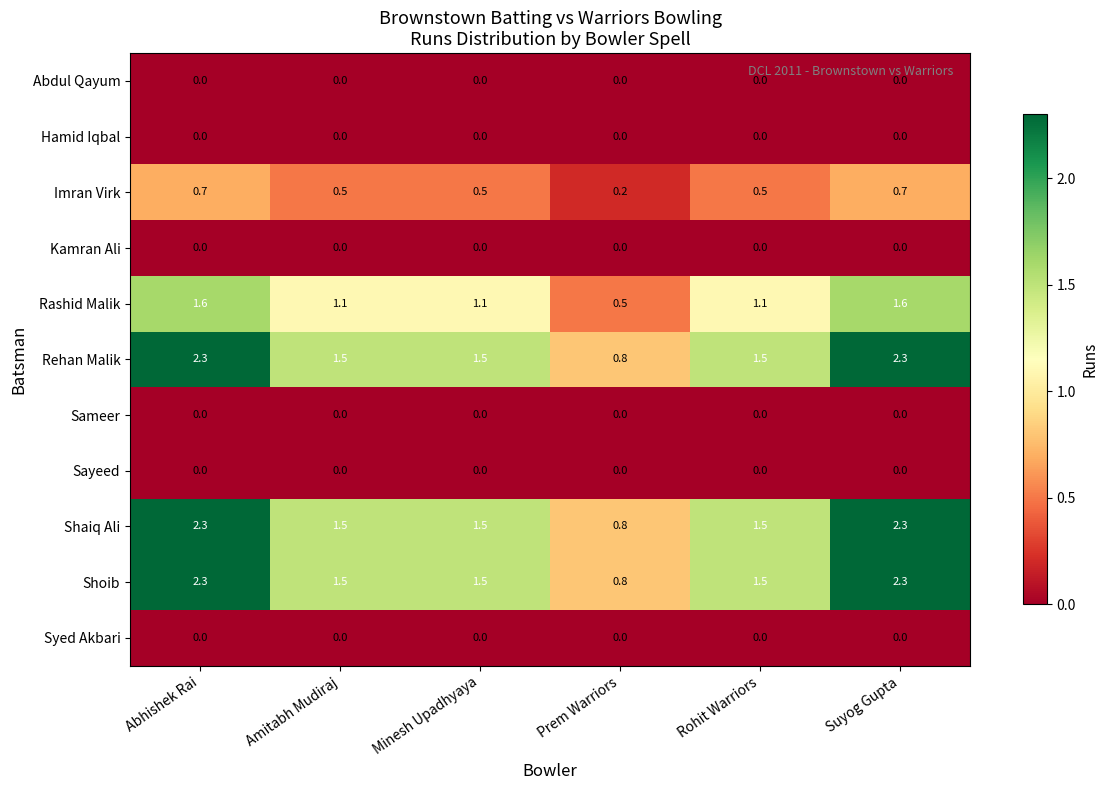

Where is Shaiq Ali nearest to the value 1?

Prem Warriors